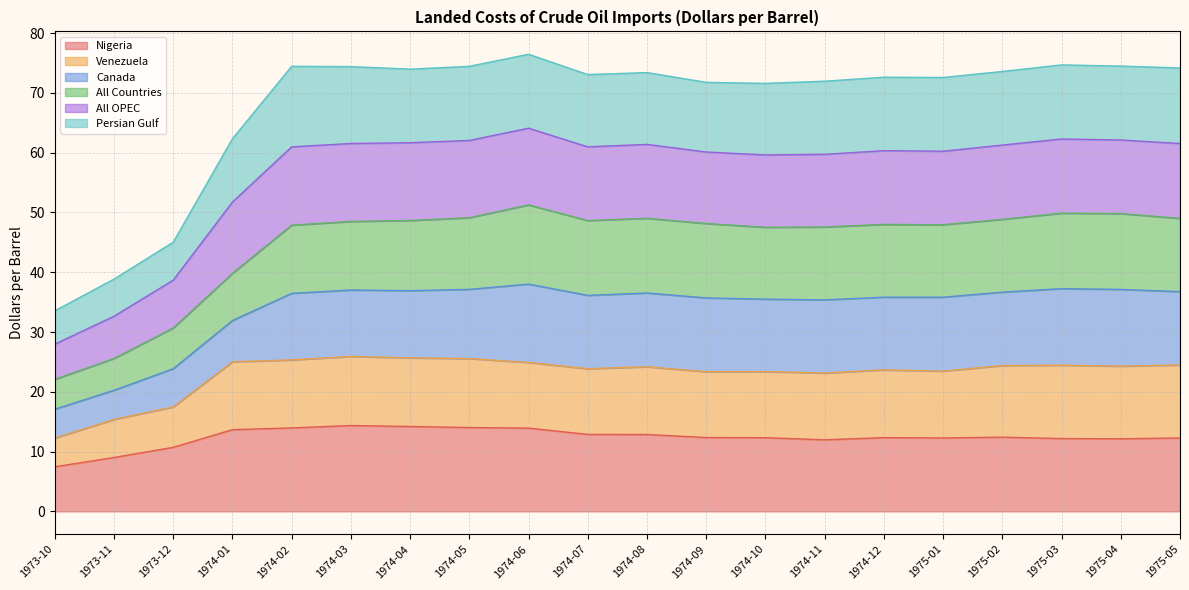

True or false: All OPEC and Nigeria intersect in this chart.

False